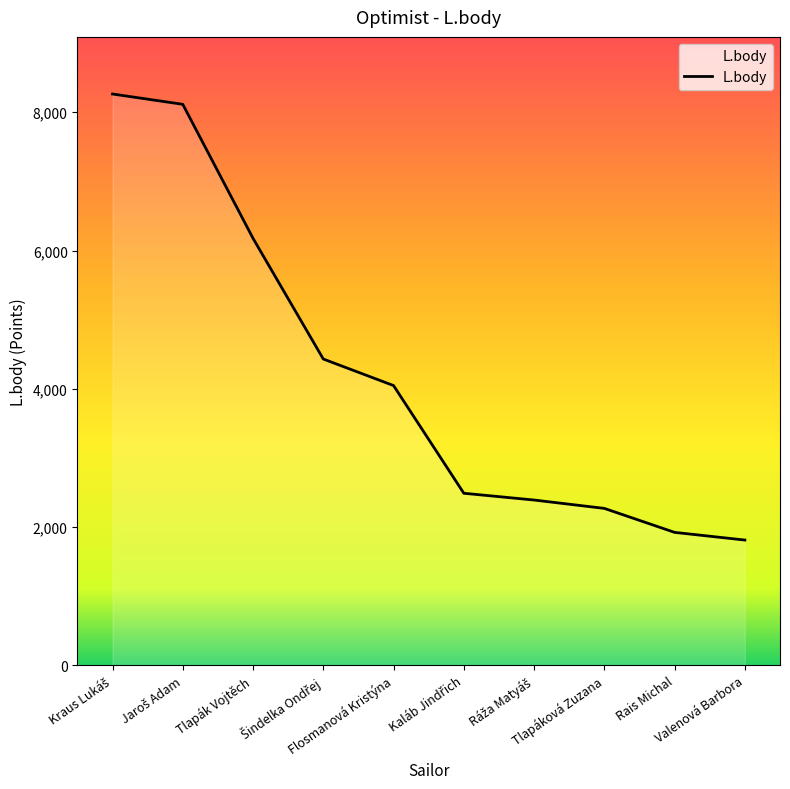

Count the number of categories in the chart.

10